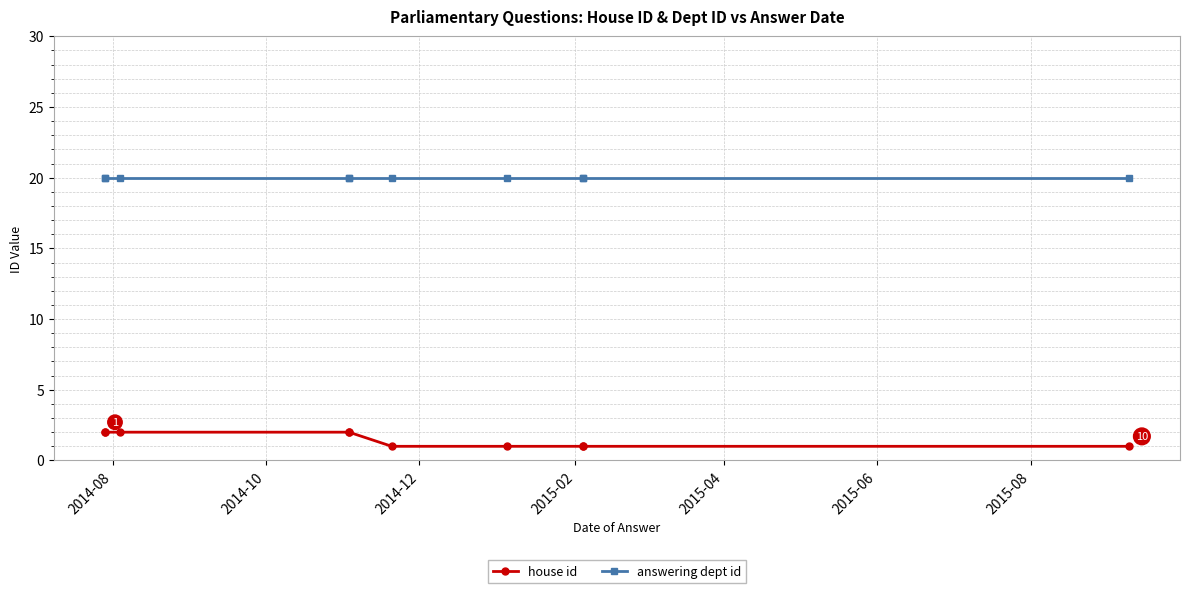

Reading left to right, transcribe all the data shown in this chart.

house id: 2	2	2	2	2	1	1	1	1	1
answering dept id: 20	20	20	20	20	20	20	20	20	20